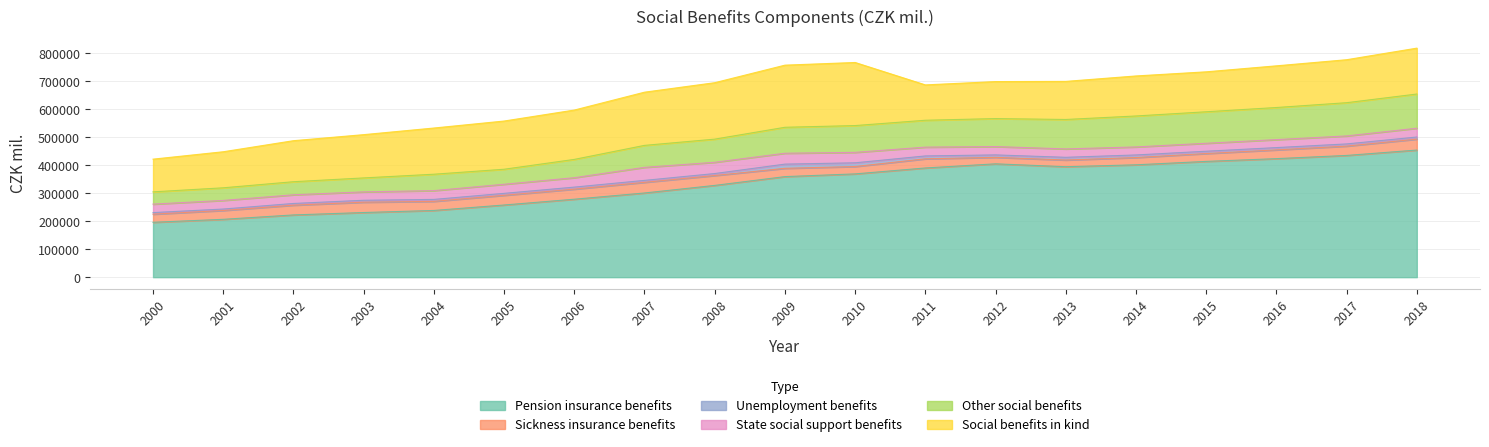

Which series has the widest spread of values?

Pension insurance benefits